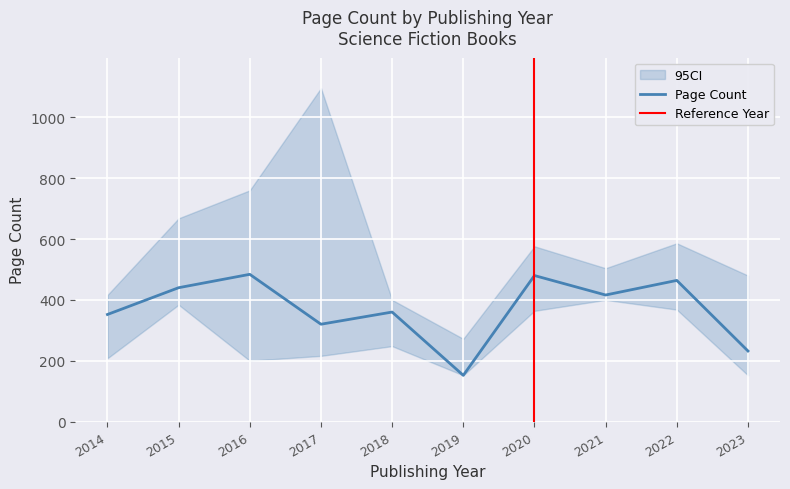

What is the lowest value of the pageCount series?

152